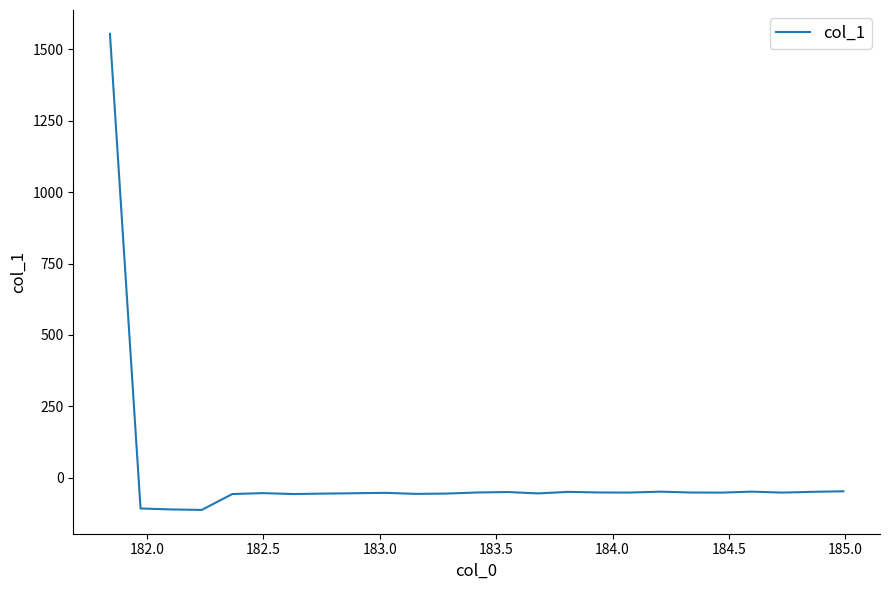

What is the maximum value shown in the chart?

1554.8